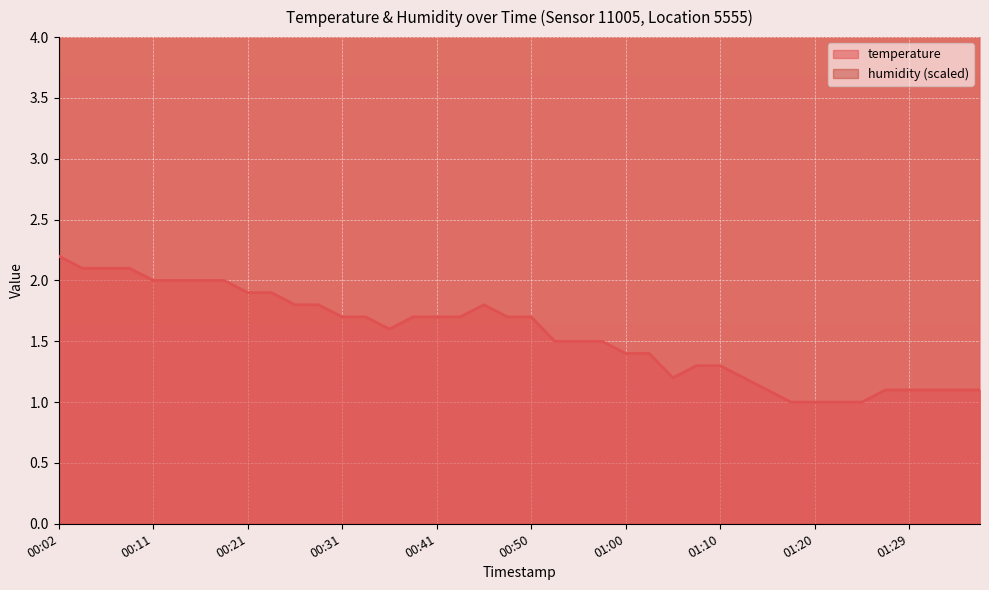

What is the value of the 20th point from the left?

1.7